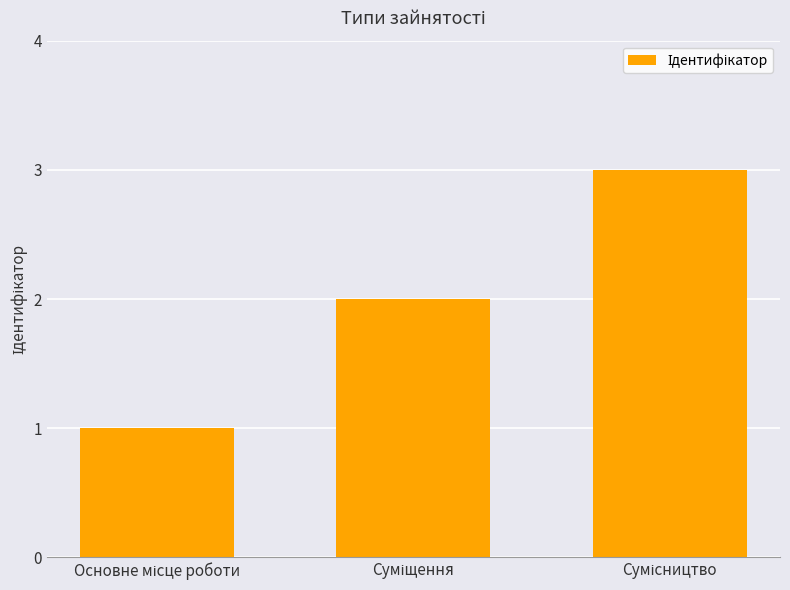

What is the sum of all values?

6